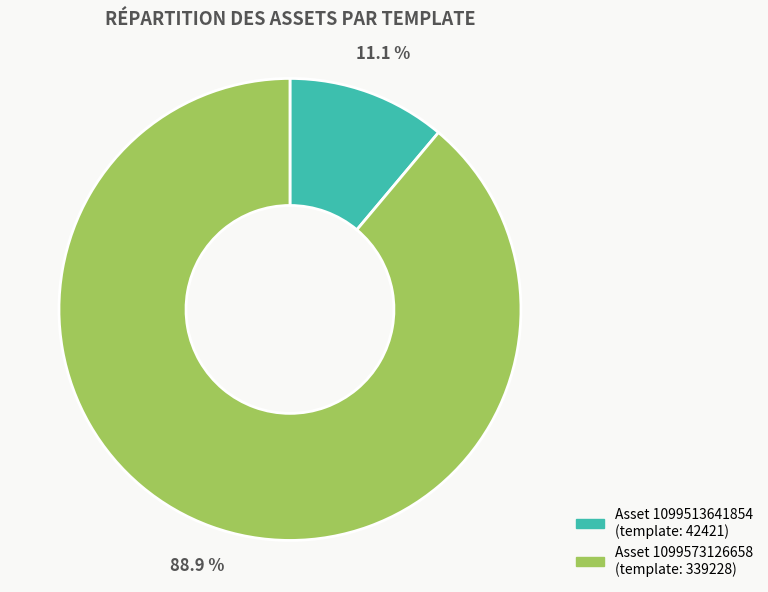

Is there a majority slice in this chart?

Yes